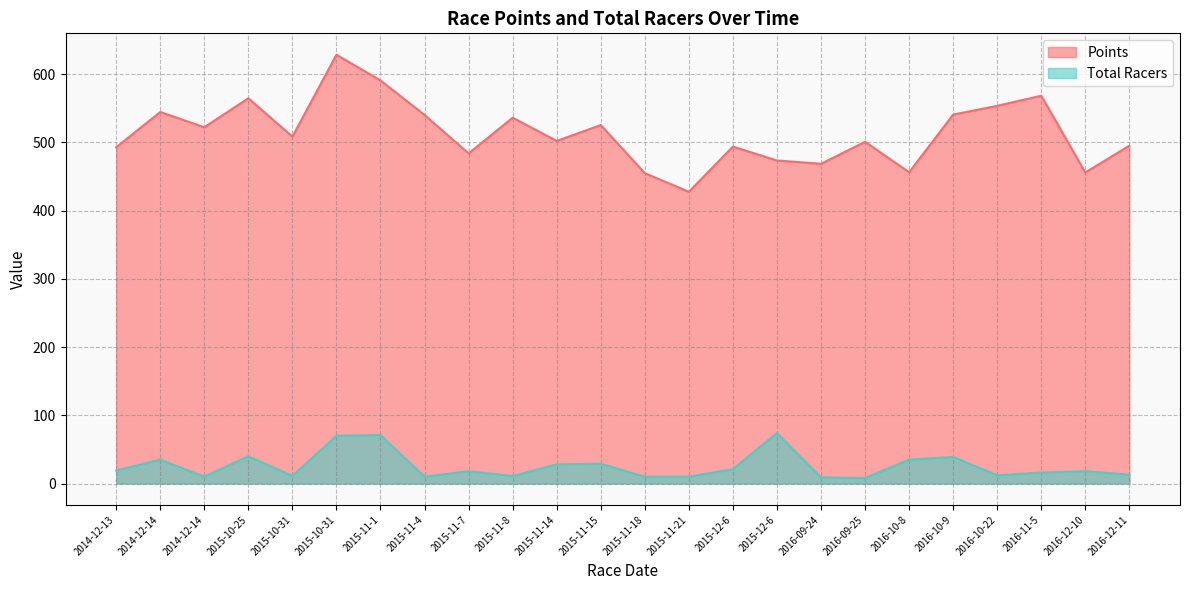

How many lines are shown in the chart?

2